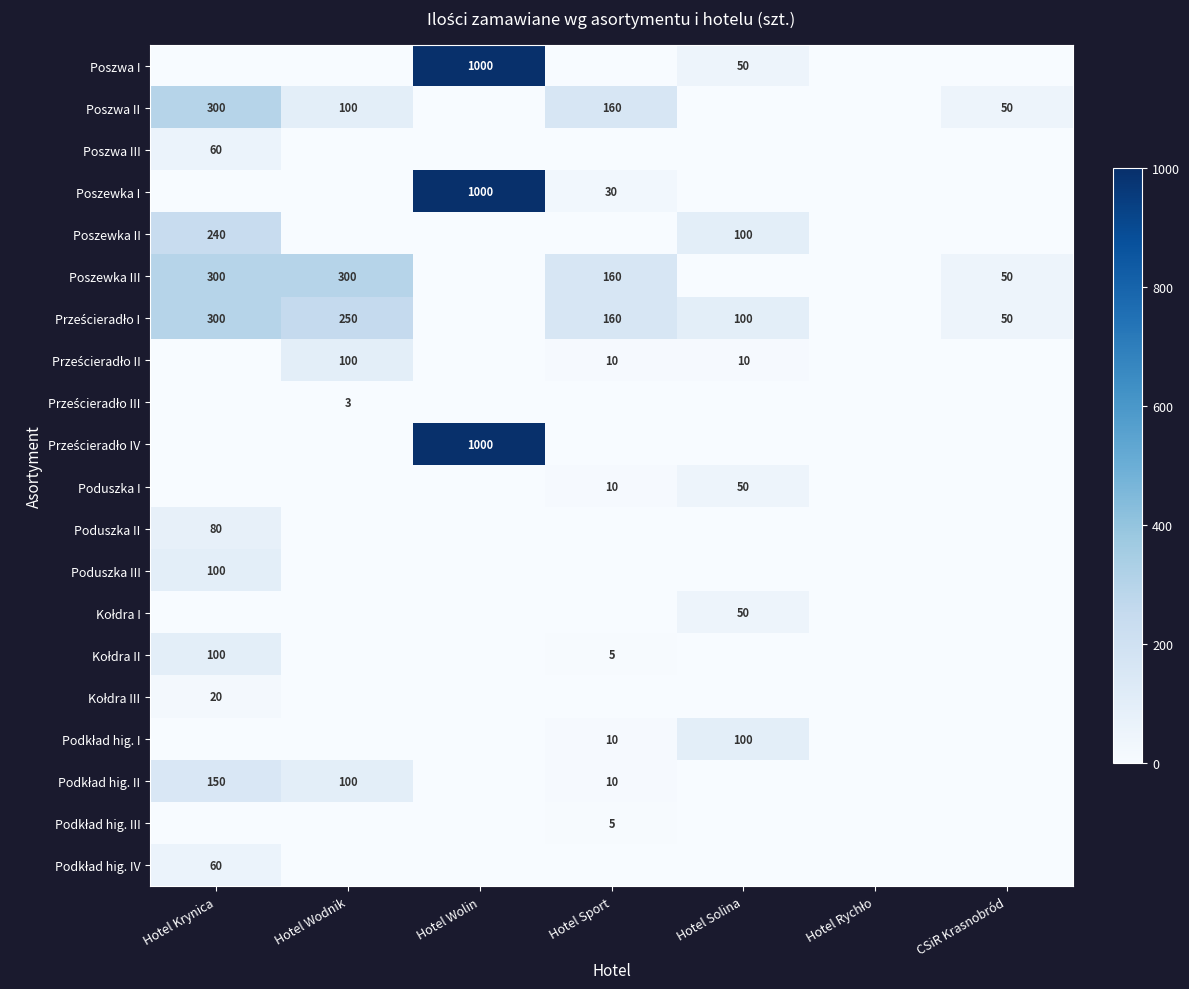

Count the number of categories in the chart.

7